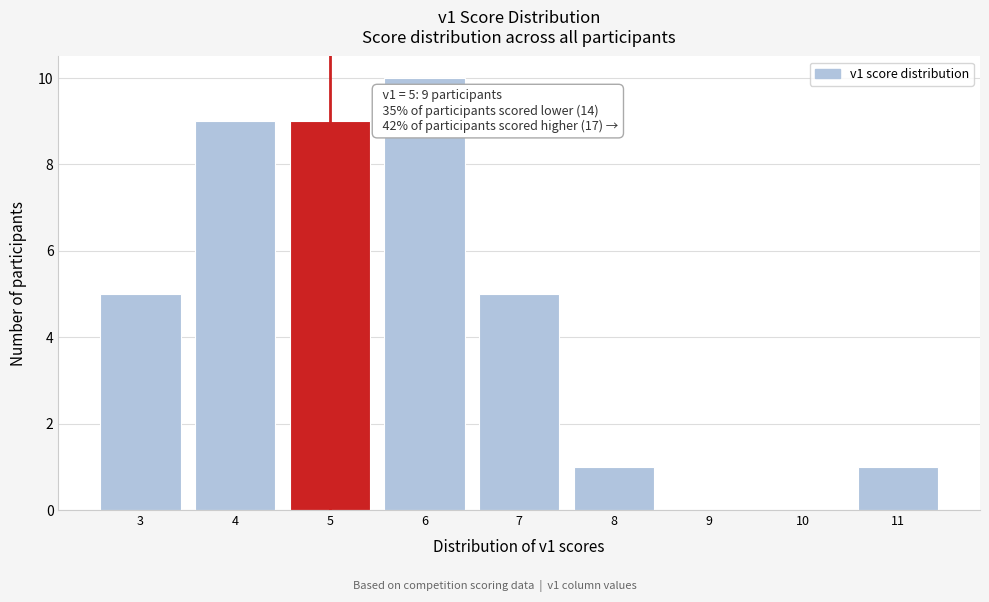

Over which range of the x-axis is the bar tallest?

5.5 to 6.5